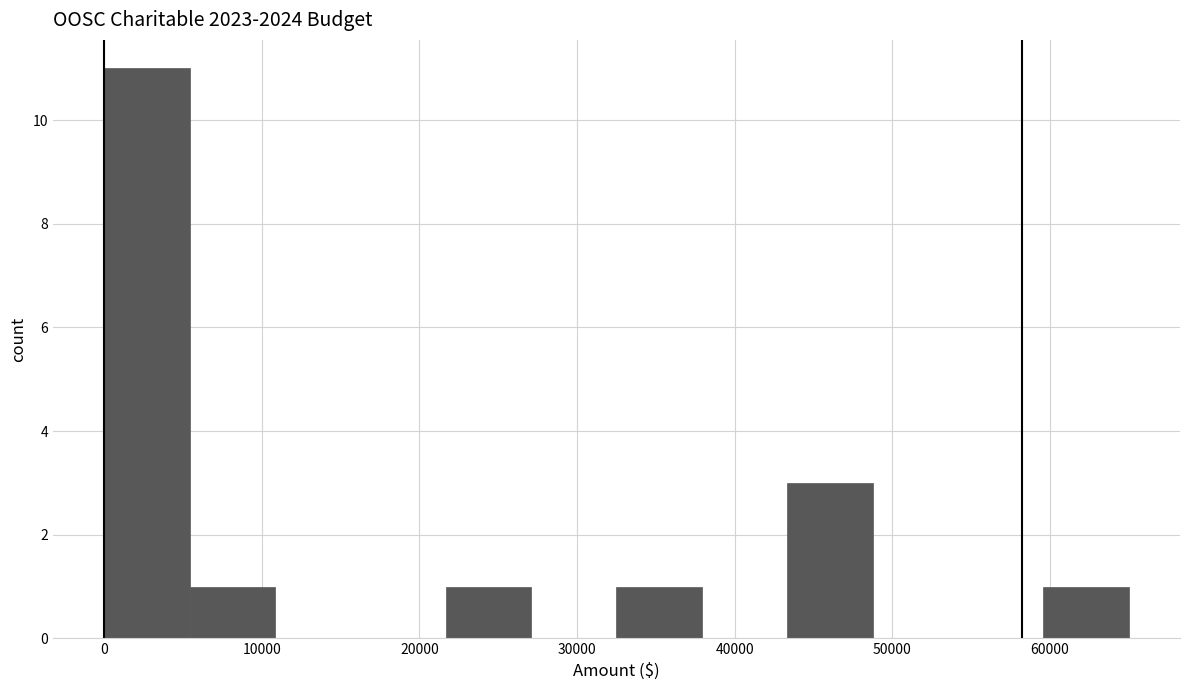

Reading left to right, list every bar in this chart as the range it spans on the x-axis followed by its height. Neither the bar edges nor the heights are printed on the chart, so give them approximately, as read against the axes.

0 to 5000: 11
5000 to 11000: 1
11000 to 16000: 0
16000 to 22000: 0
22000 to 27000: 1
27000 to 33000: 0
33000 to 38000: 1
38000 to 43000: 0
43000 to 49000: 3
49000 to 54000: 0
54000 to 60000: 0
60000 to 65000: 1